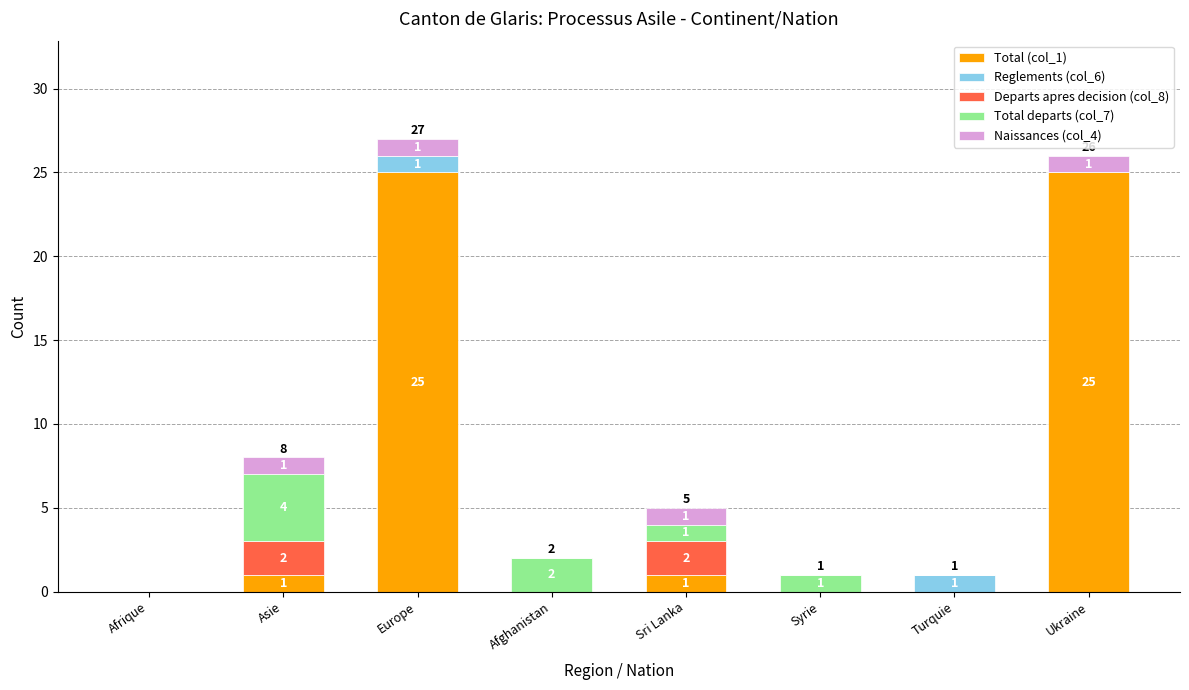

At which category is the sum across all series the highest?

Europe